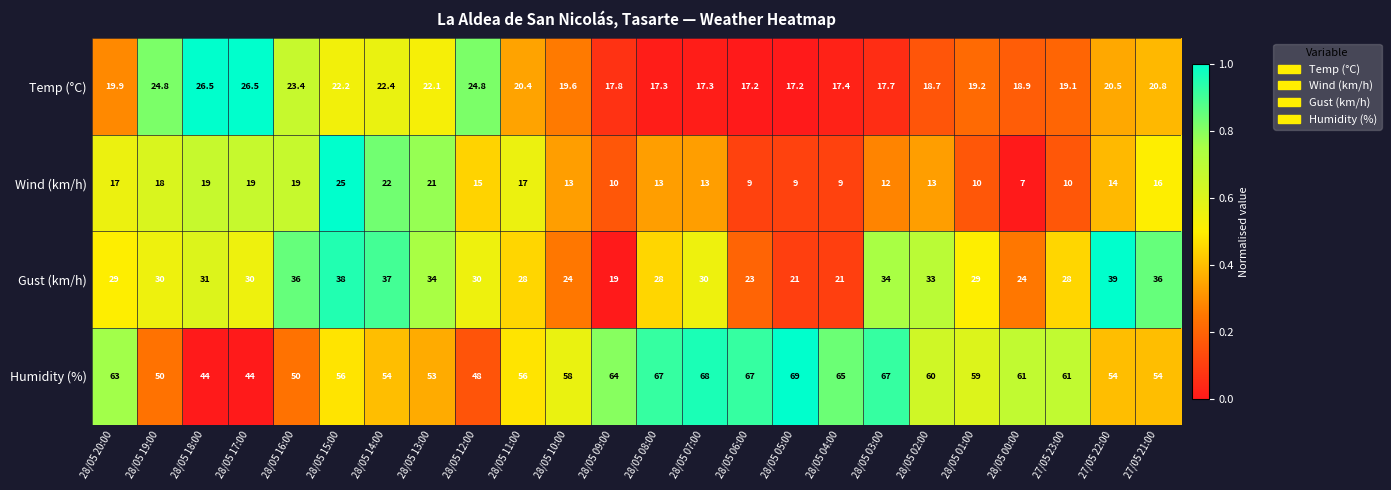

The value of Temp (°C) at 28/05 11:00 is 20.4. True or false?

True